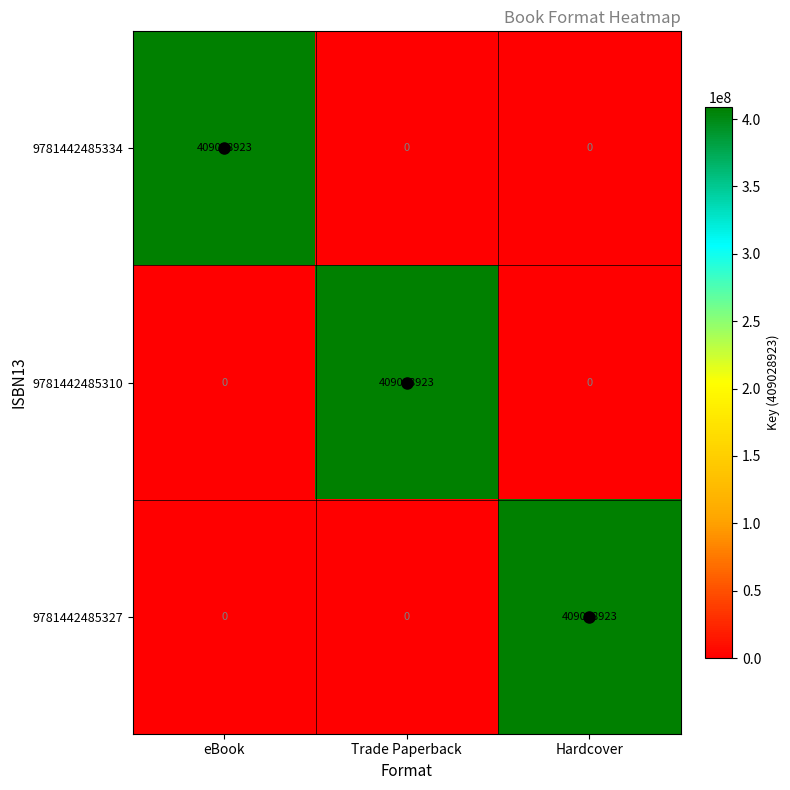

At how many categories does at least one series exceed 244191752?

3